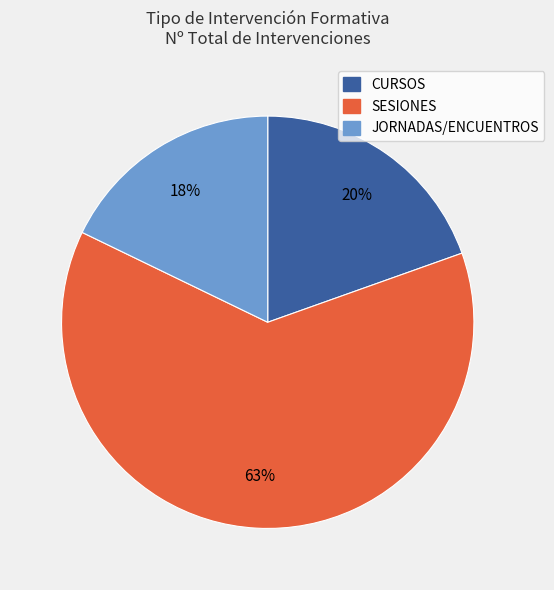

Rank the categories by value from highest to lowest.

SESIONES, CURSOS, JORNADAS/ENCUENTROS